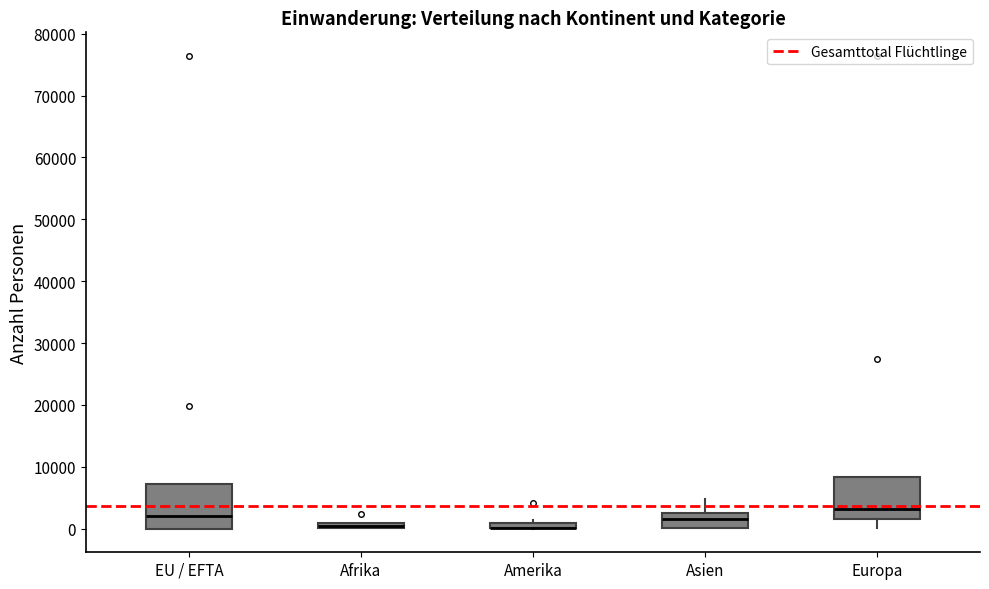

Where is the upper edge of the box for EU / EFTA on the y-axis? The values are not printed on the chart, so give them approximately, as read against the axis.

7000